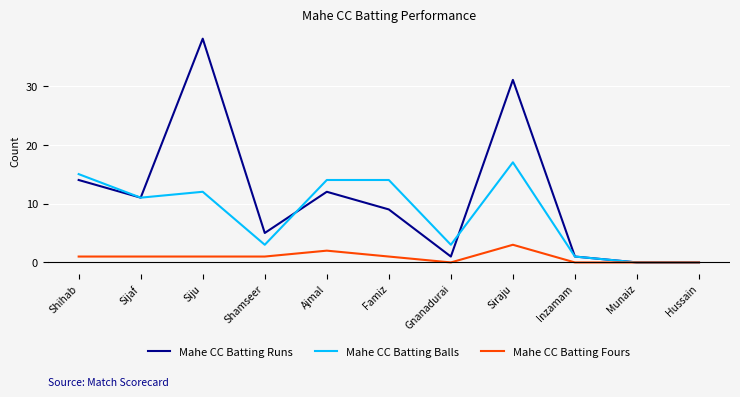

At which category does the chart reach its peak across all series?

Siju